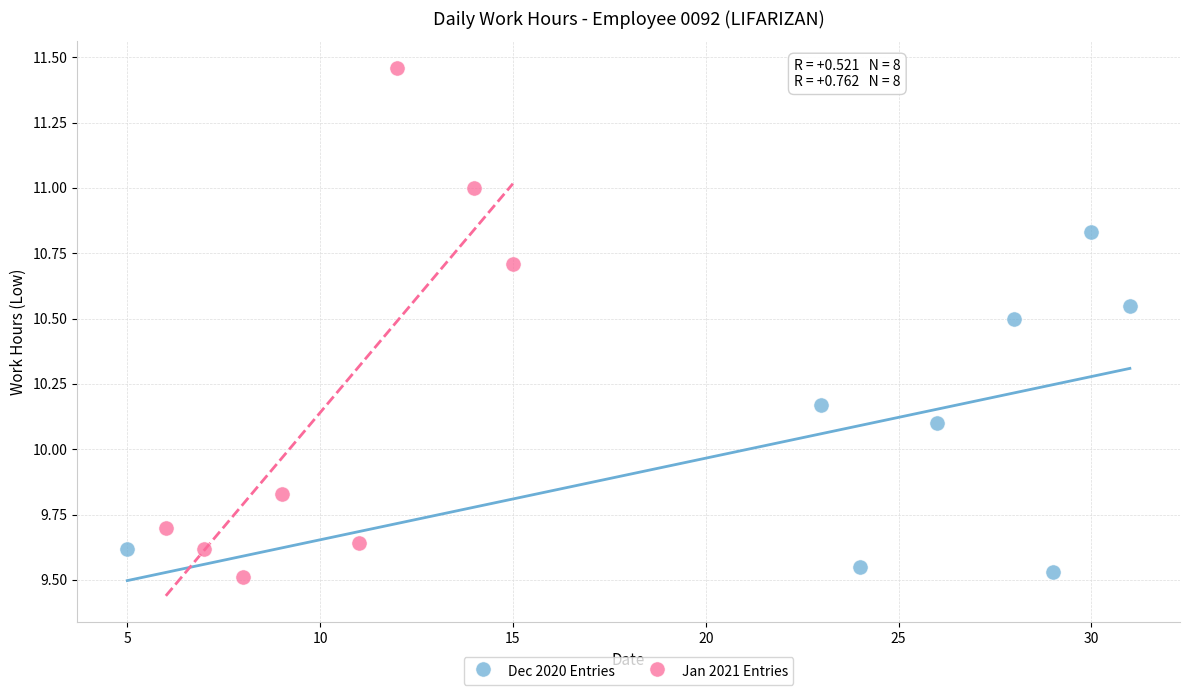

Which series reaches the minimum Y coordinate?

Jan 2021 Entries